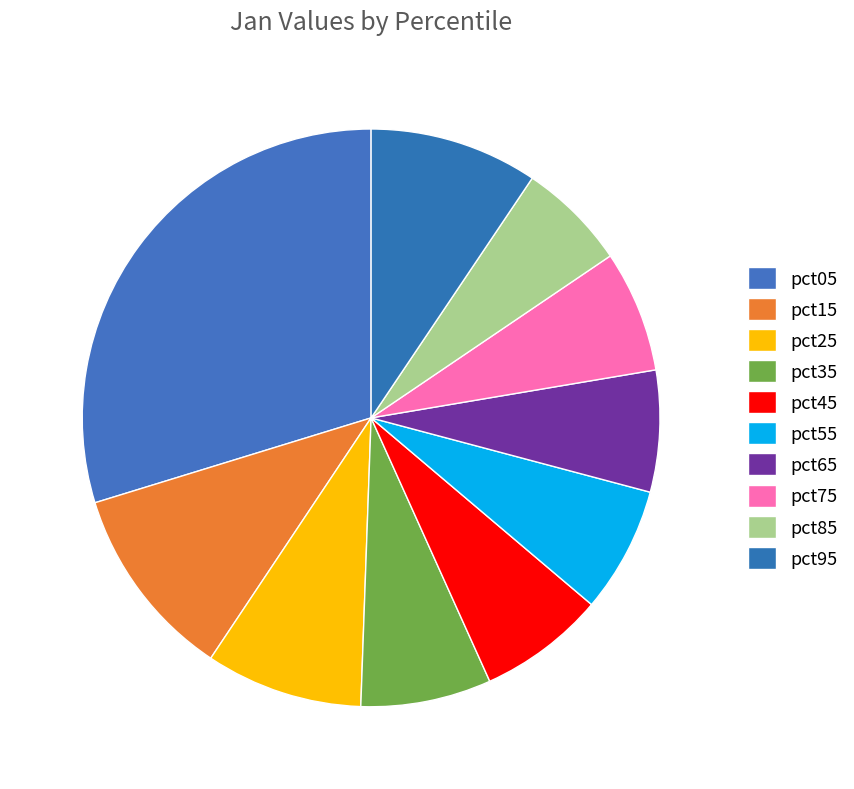

Is there any slice that represents more than half of the pie?

No